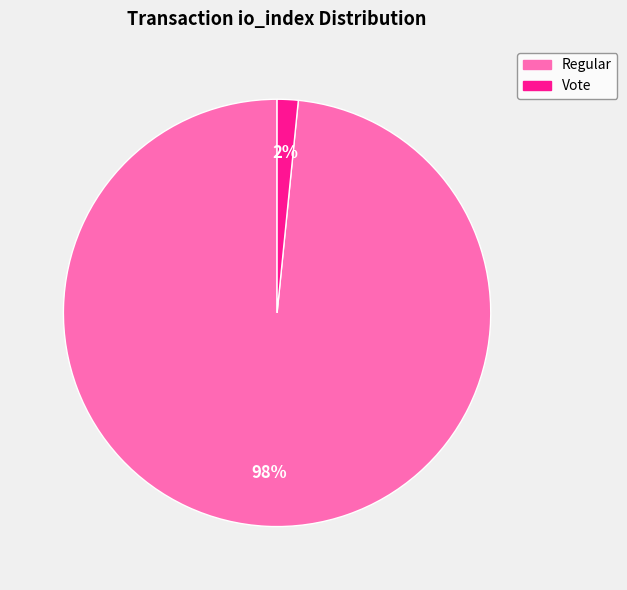

Do Regular and Vote together represent more than half of the pie?

Yes